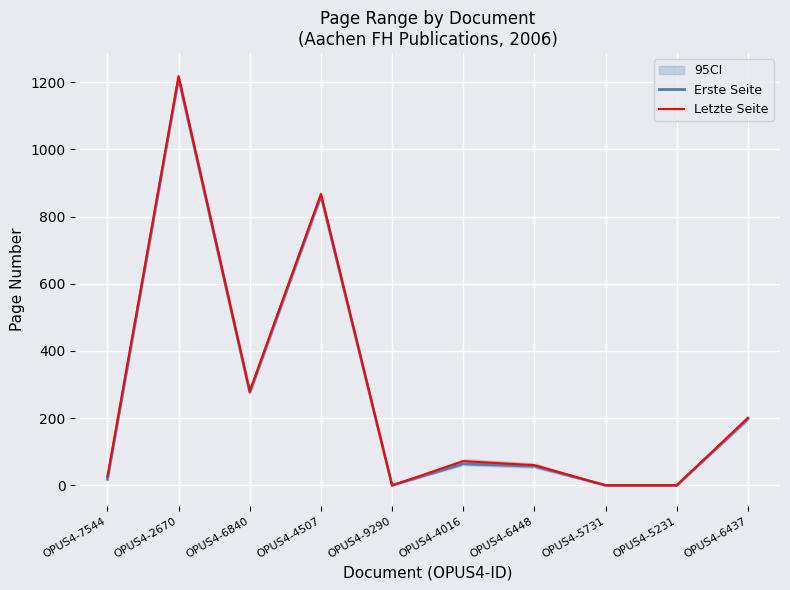

At how many categories does at least one series exceed 646?

2